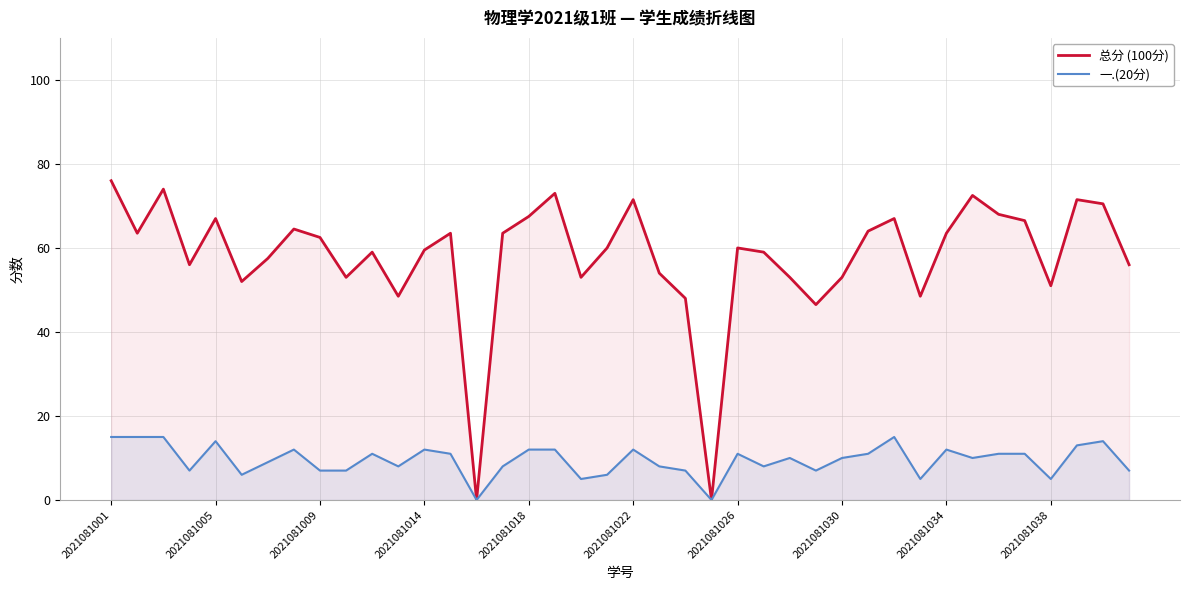

What is the approximate value of 总分 (100分) at 2021081001?

76.0